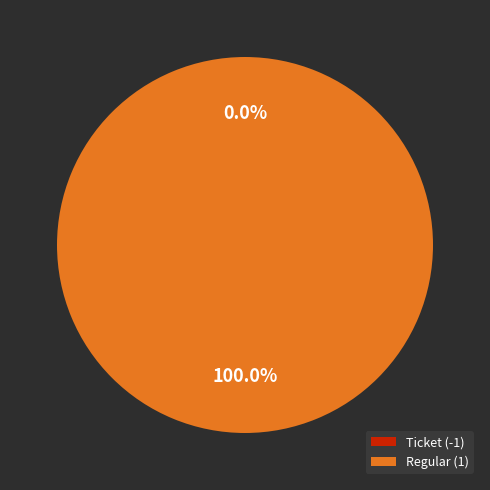

Which slice represents more than half of the pie?

Regular (1)